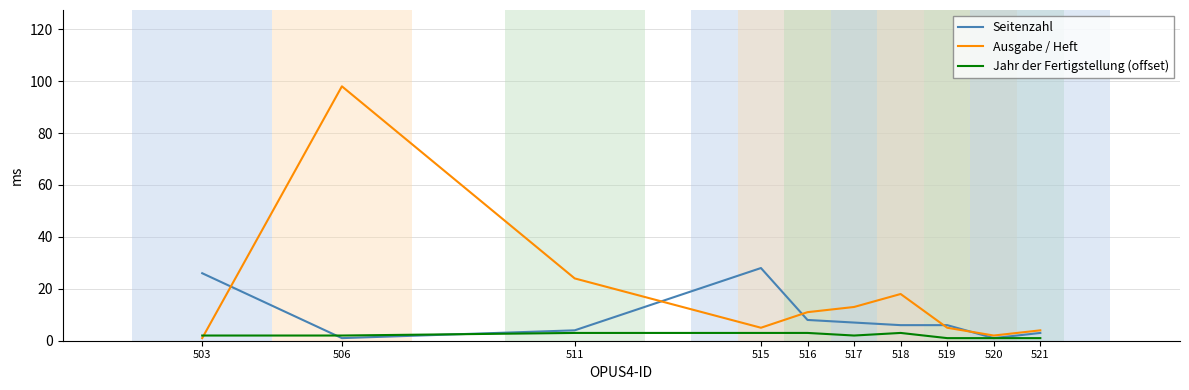

Where is Ausgabe / Heft nearest to the value 49?

511